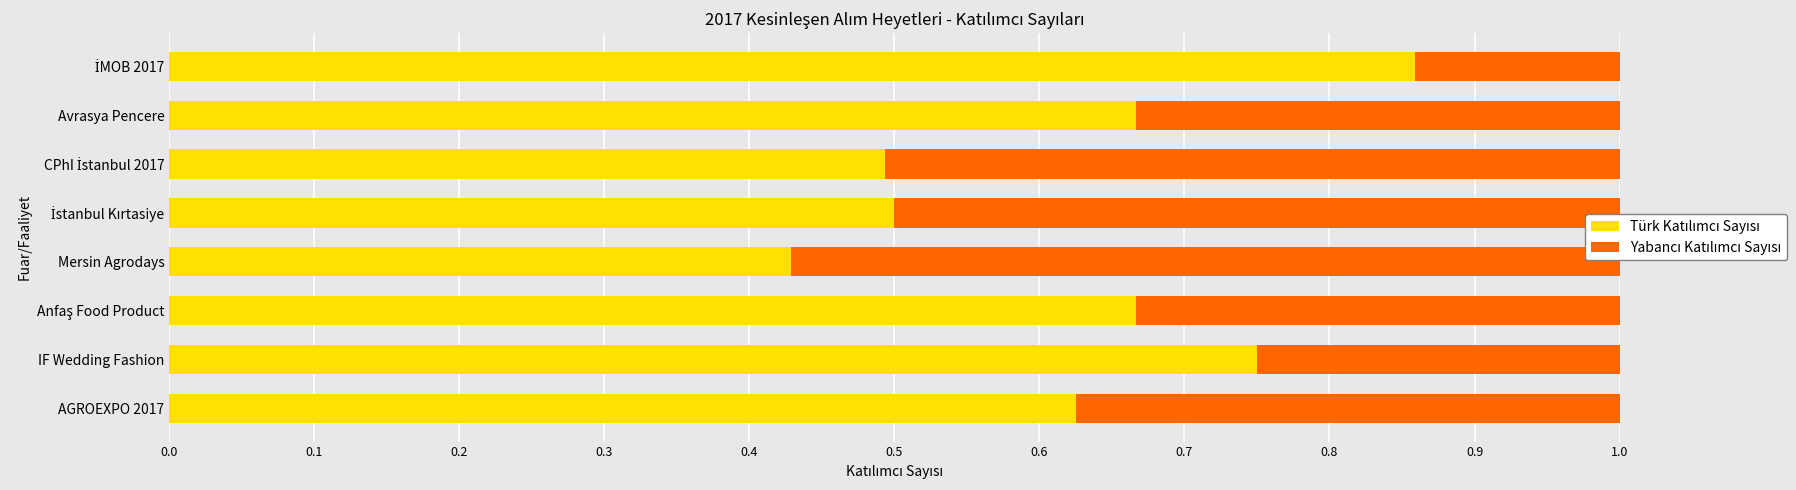

What is the total value across all series at Mersin Agrodays?

1.0